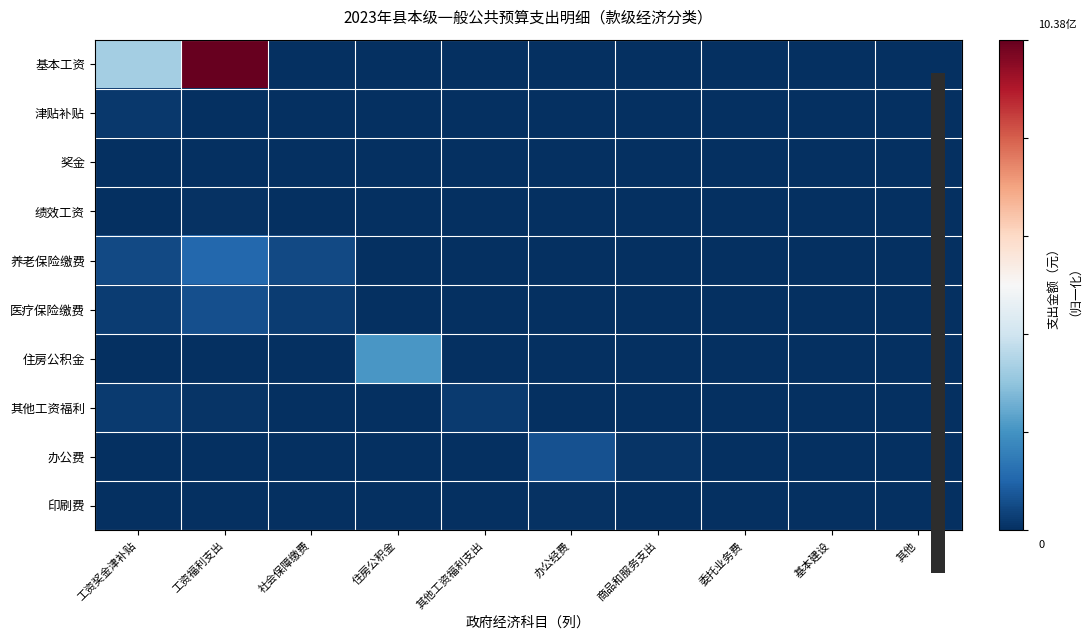

Between 委托业务费 and 工资奖金津补贴, which is larger?

工资奖金津补贴